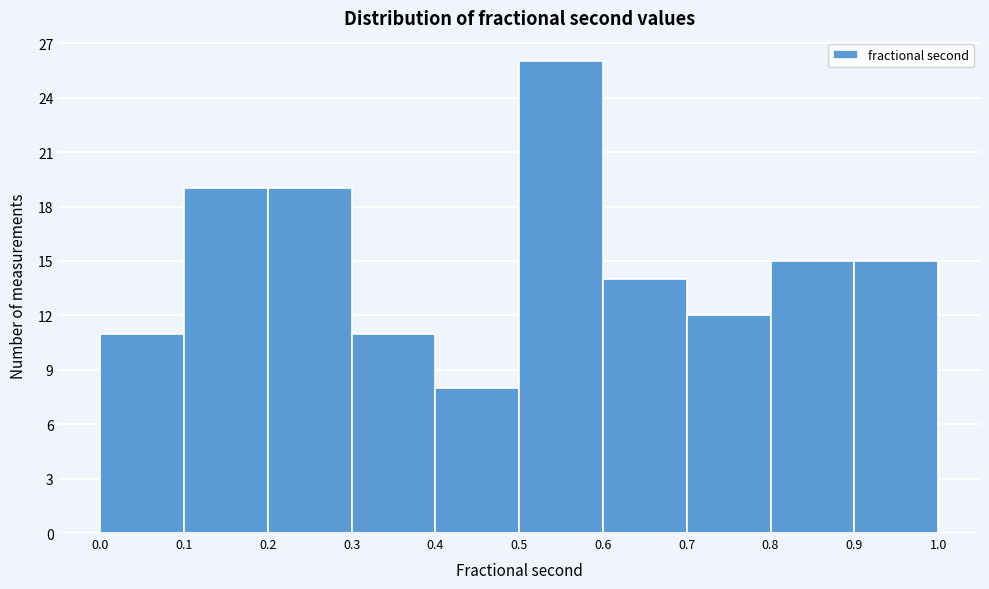

How tall is the bar that spans 0.4 to 0.5 on the x-axis? The values are not printed on the chart, so give them approximately, as read against the axis.

8